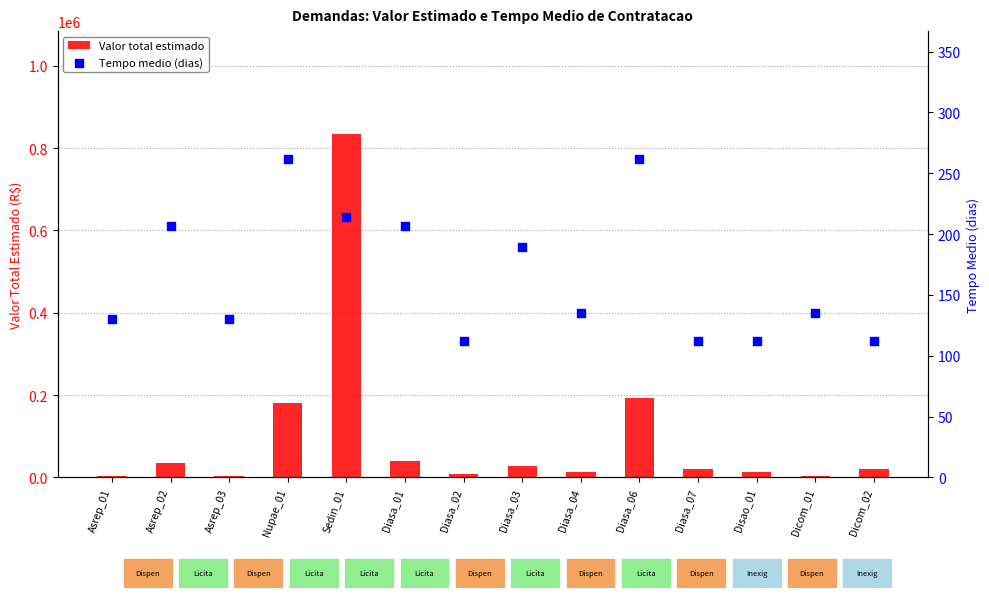

Which series has the largest total across all categories?

Valor total estimado